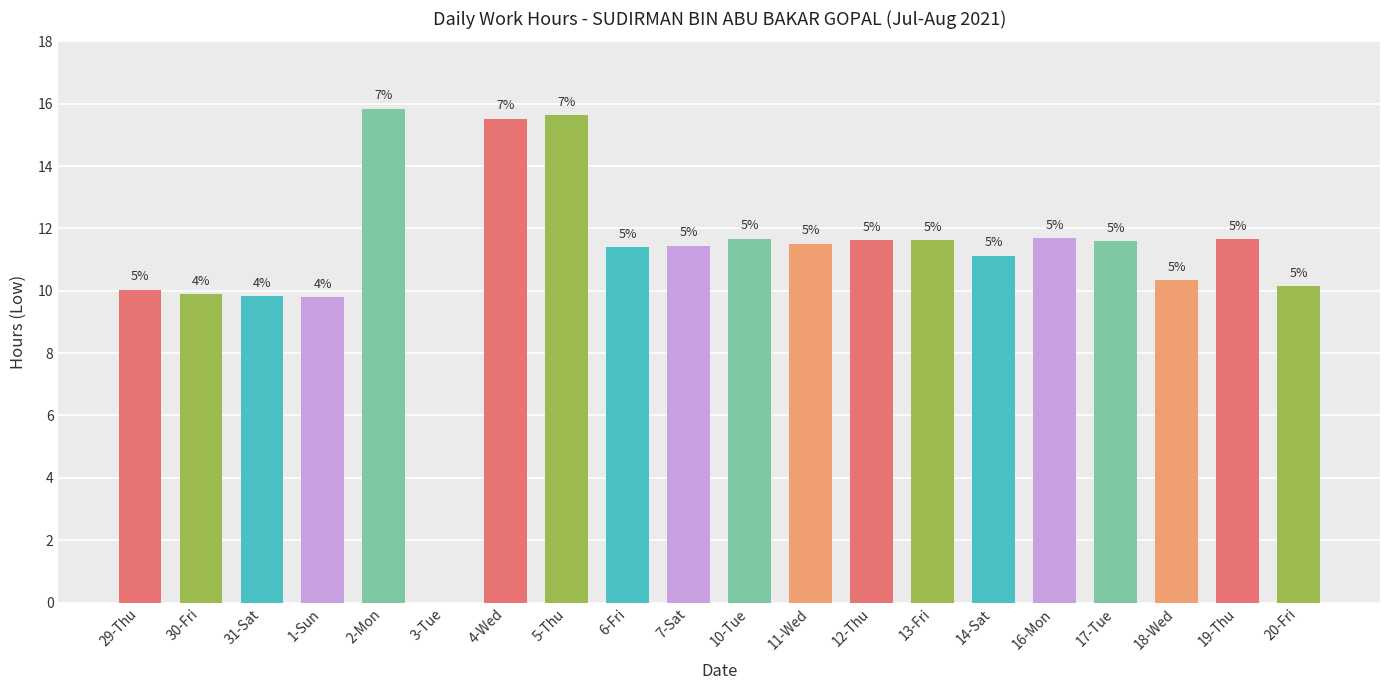

What is the sum of the values at 10-Tue and 16-Mon?

23.4